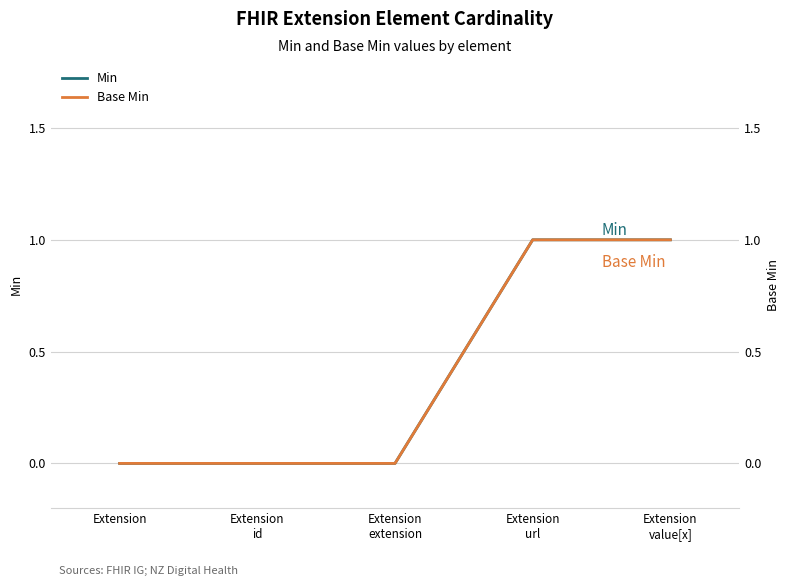

Reading left to right, what are all the values shown in this chart?

Min: Extension
=0	Extension
id=0	Extension
extension=0	Extension
url=1	Extension
value[x]=1
Base Min: Extension
=0	Extension
id=0	Extension
extension=0	Extension
url=1	Extension
value[x]=1